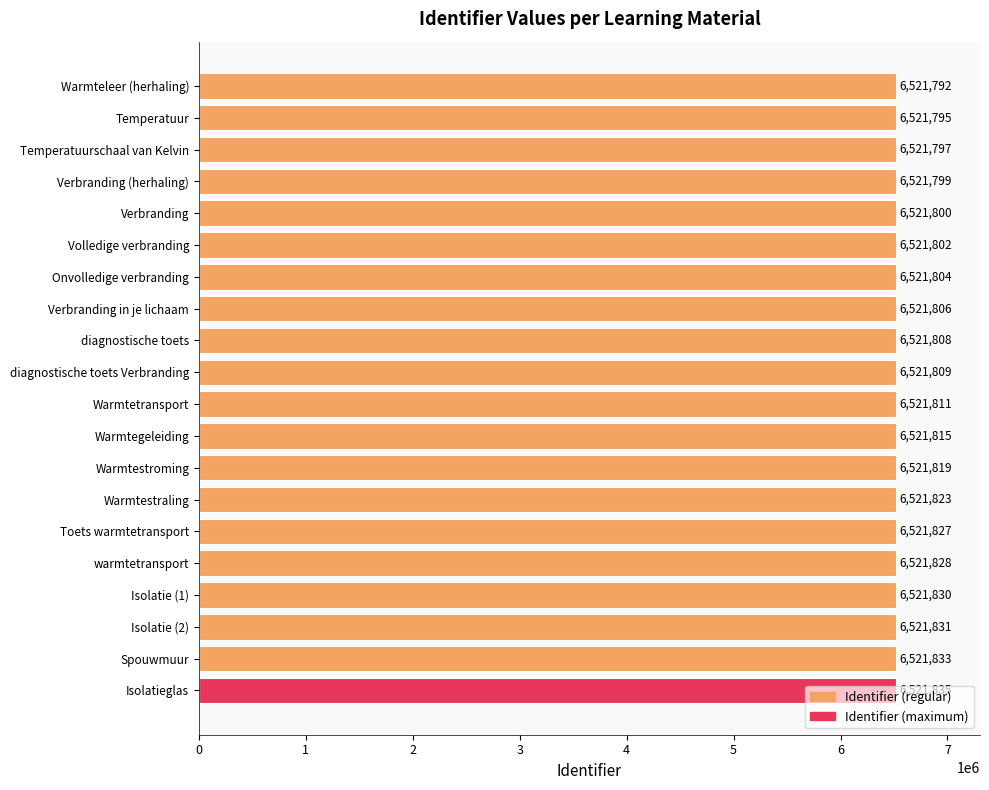

List the labels in order of value, smallest first.

Warmteleer (herhaling), Temperatuur, Temperatuurschaal van Kelvin, Verbranding (herhaling), Verbranding, Volledige verbranding, Onvolledige verbranding, Verbranding in je lichaam, diagnostische toets, diagnostische toets Verbranding, Warmtetransport, Warmtegeleiding, Warmtestroming, Warmtestraling, Toets warmtetransport, warmtetransport, Isolatie (1), Isolatie (2), Spouwmuur, Isolatieglas